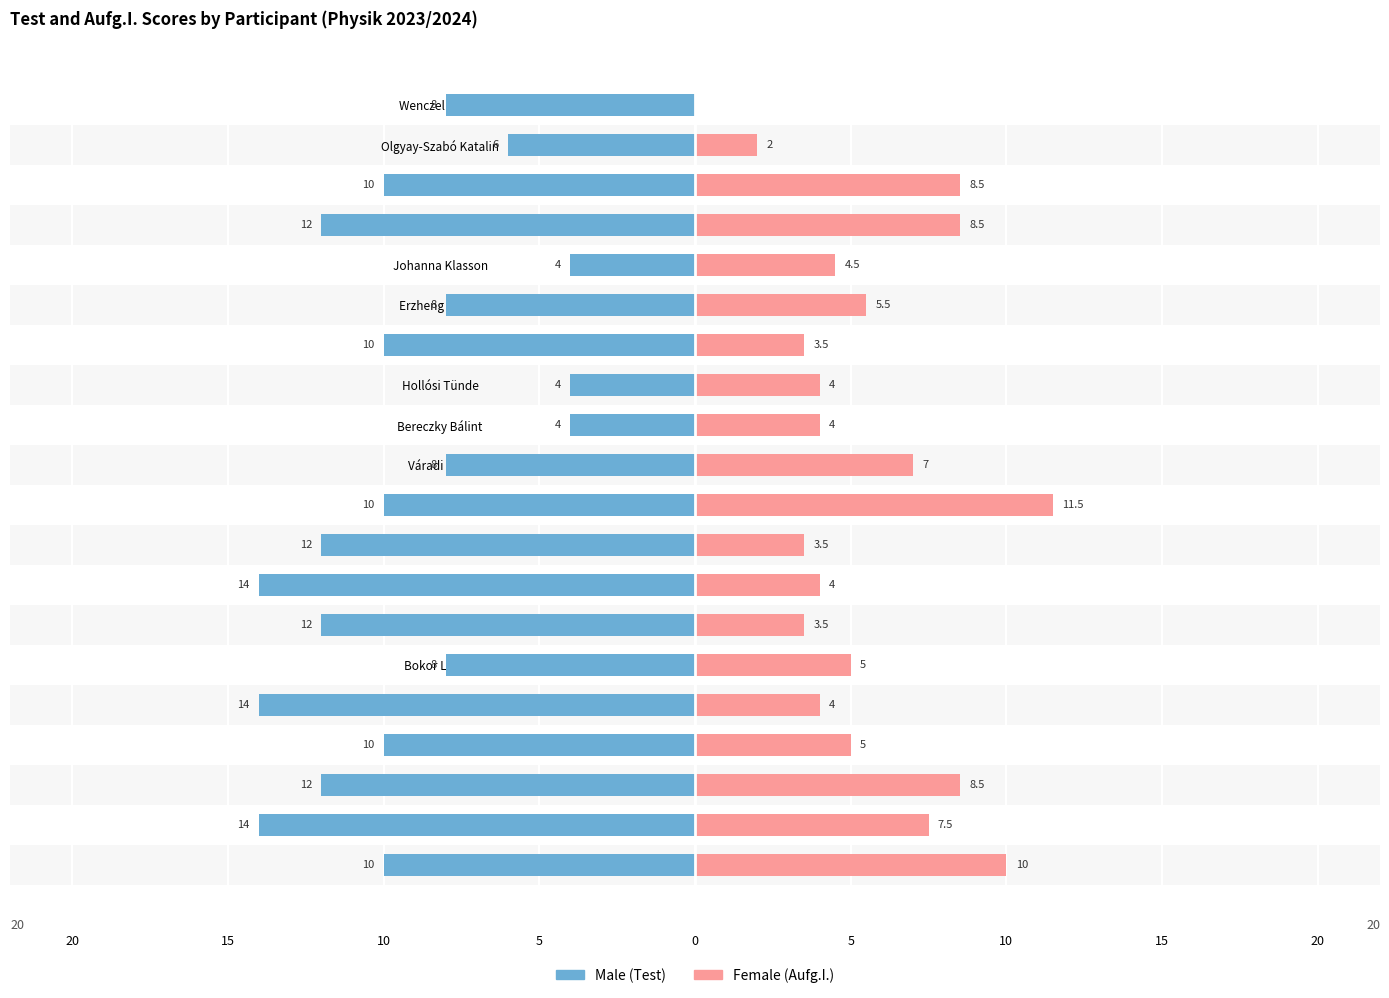

How many values in the Female series exceed 5?

8